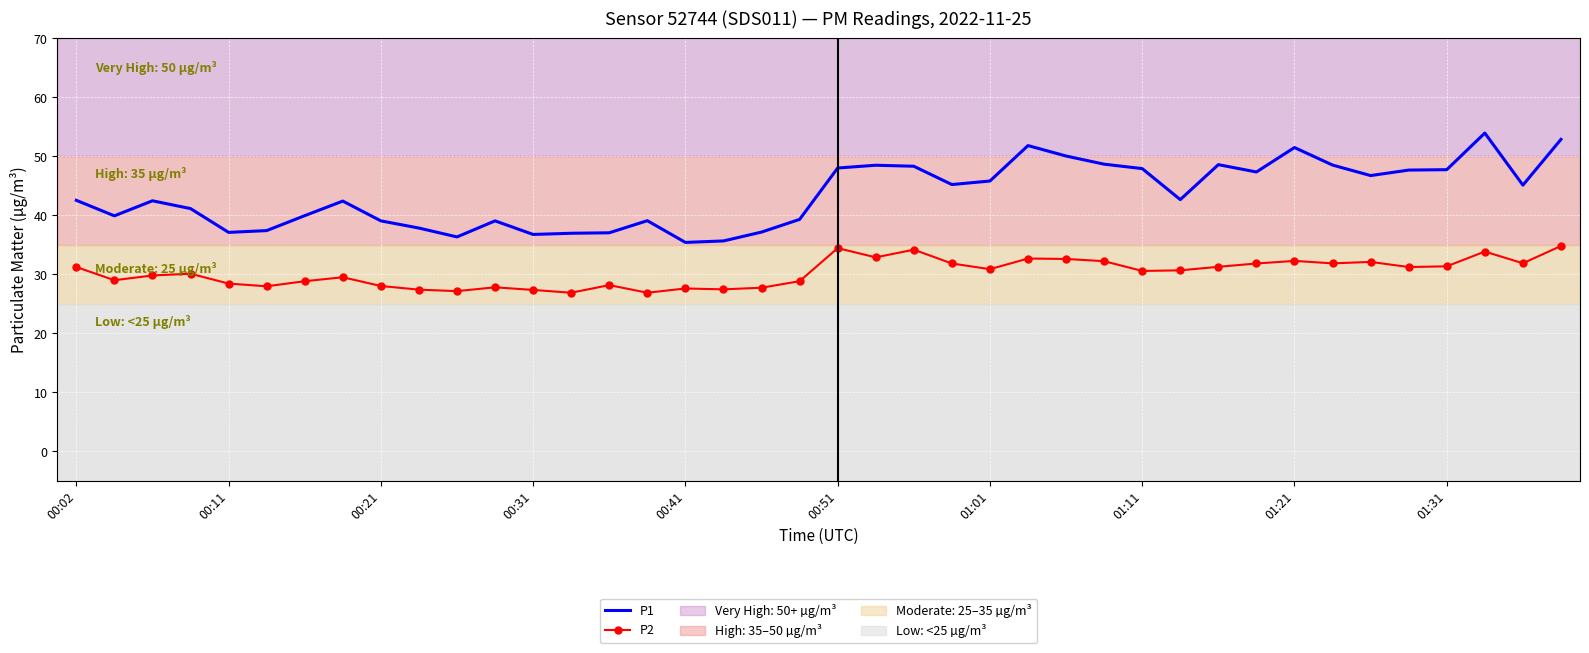

Which series has the largest total across all categories?

P1